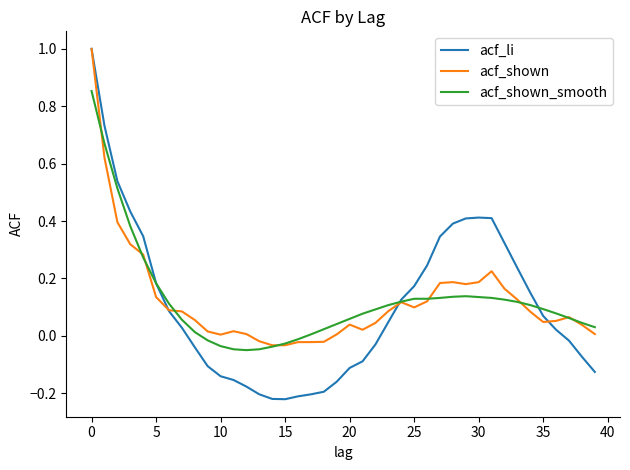

Which series has the widest spread of values?

acf_li